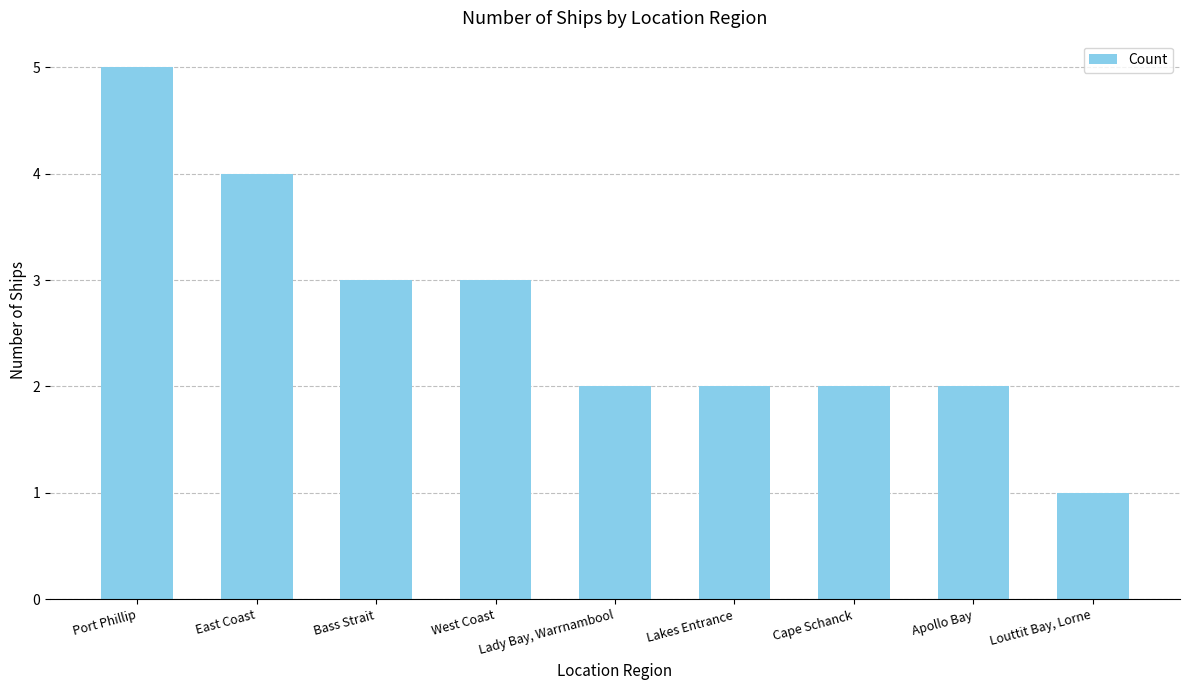

Which category has the highest value across all series?

Port Phillip